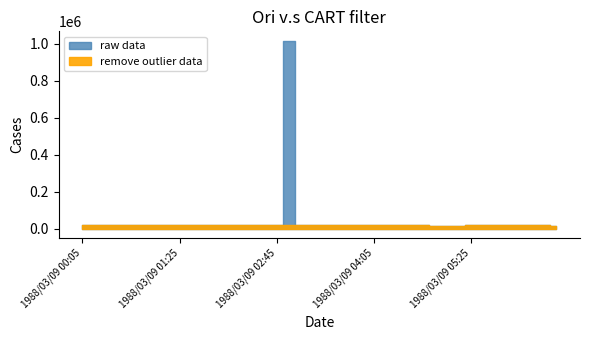

True or false: raw data and remove outlier data intersect in this chart.

False